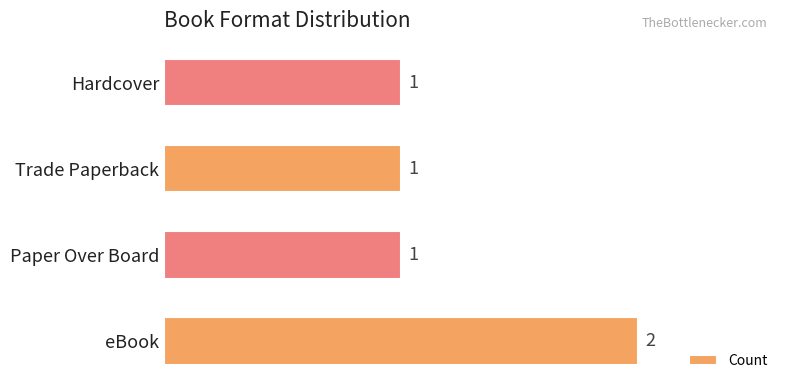

How many categories are shown in the chart?

4